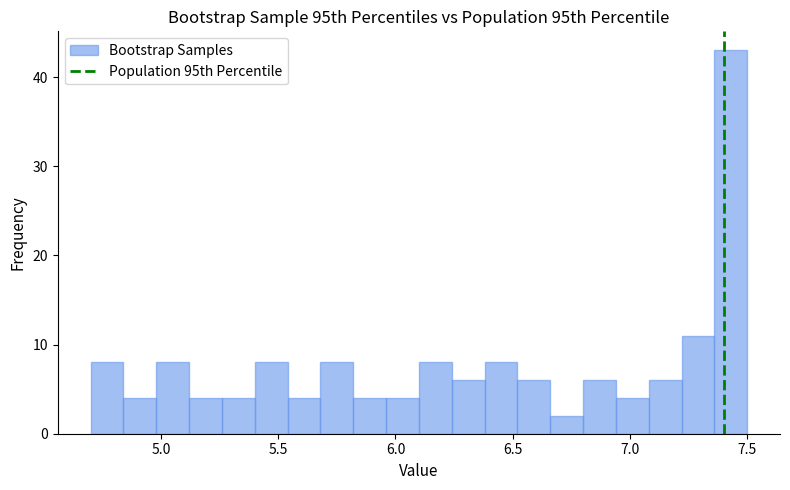

Read against the x-axis, roughly where is the centre of the tallest bar?

7.45